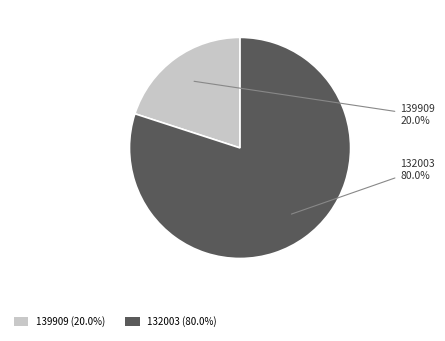

To the nearest percent, what percentage of the pie is 132003?

80%